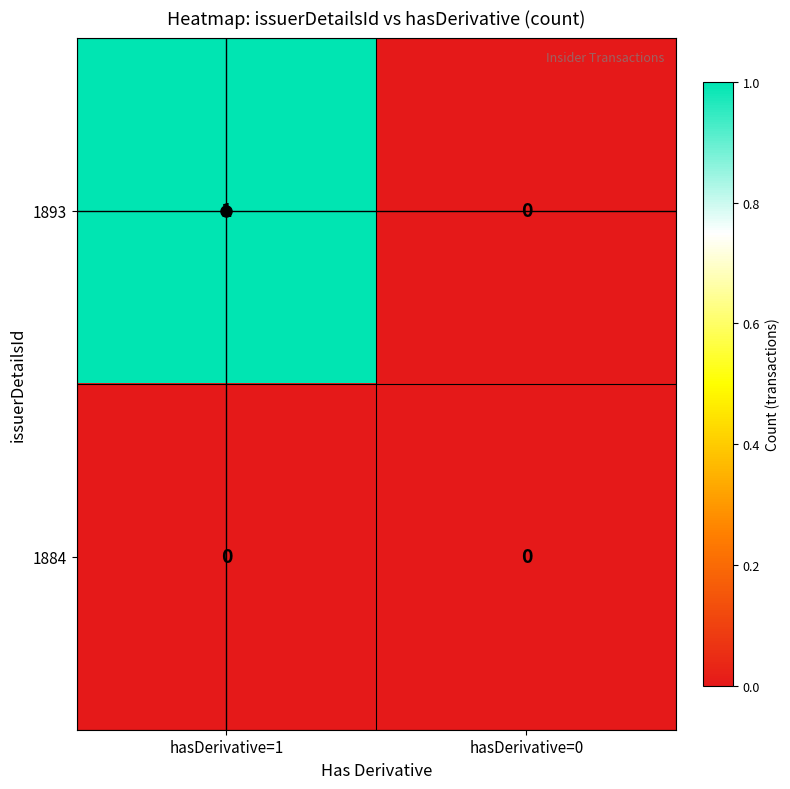

Which series has the largest total across all categories?

1893